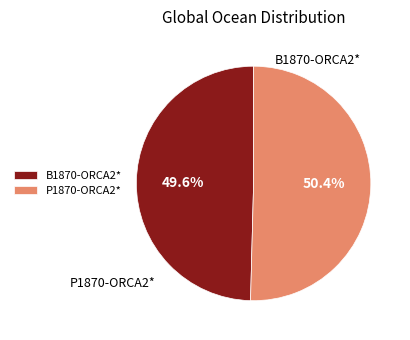

The P1870-ORCA2* slice represents 50% of the pie. True or false?

True